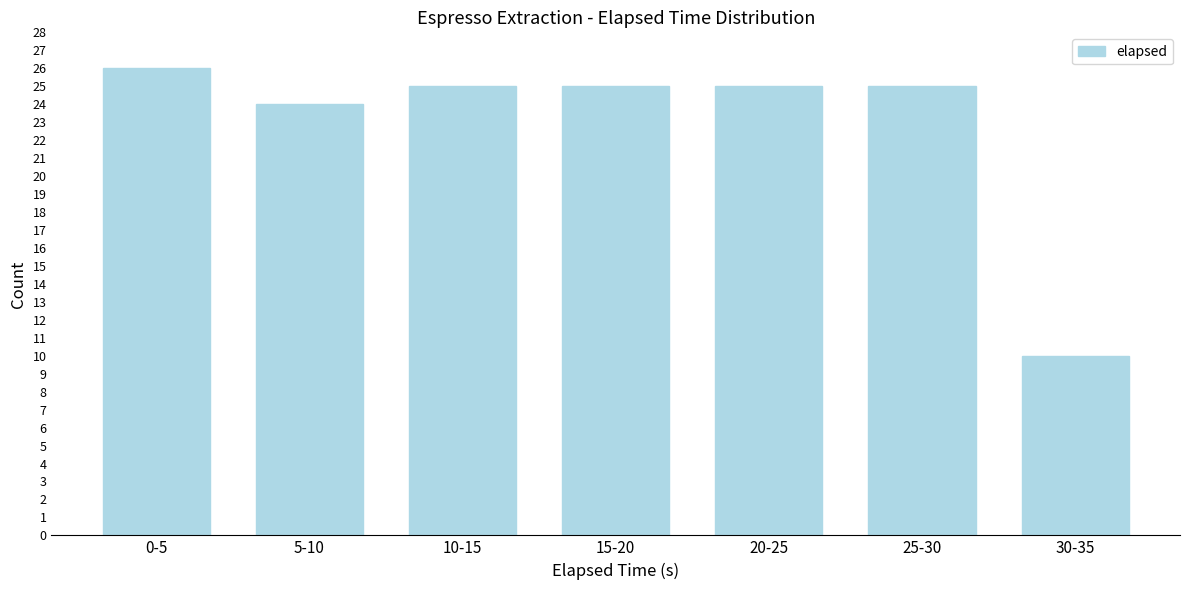

Reading left to right, extract all data points from this chart.

0-5=26	5-10=24	10-15=25	15-20=25	20-25=25	25-30=25	30-35=10